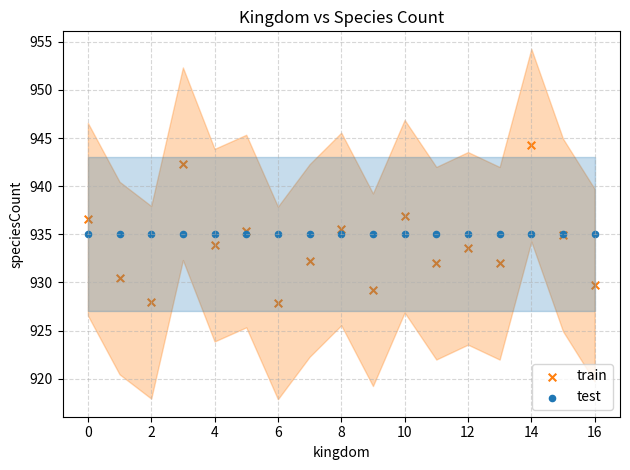

Which series reaches the minimum Y coordinate?

train